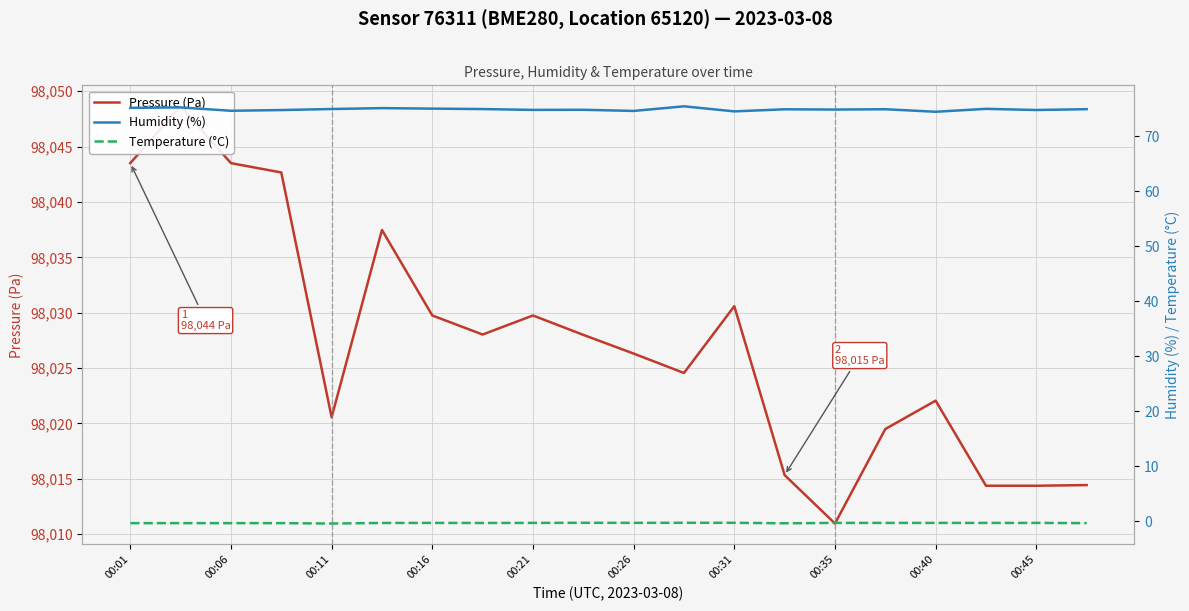

What is the label of the 4th point from the left?

00:16